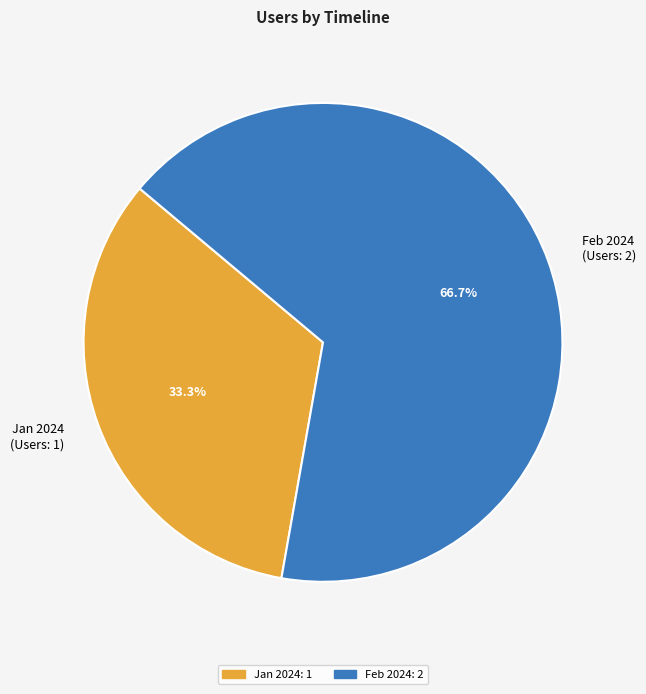

Combined, what portion of the pie is Feb 2024 (Users: 2) and Jan 2024 (Users: 1)?

100.0%